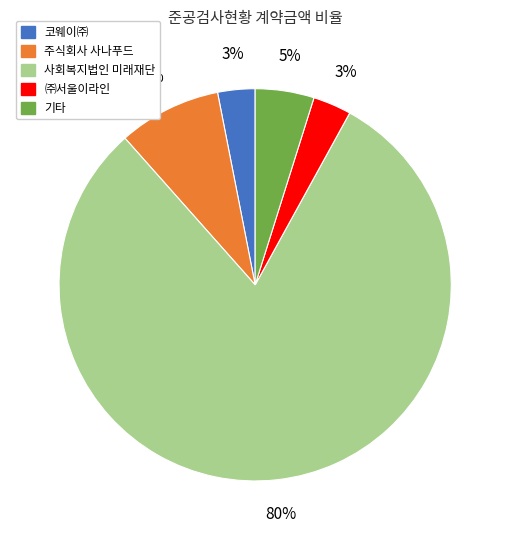

Is there any slice that represents more than half of the pie?

Yes